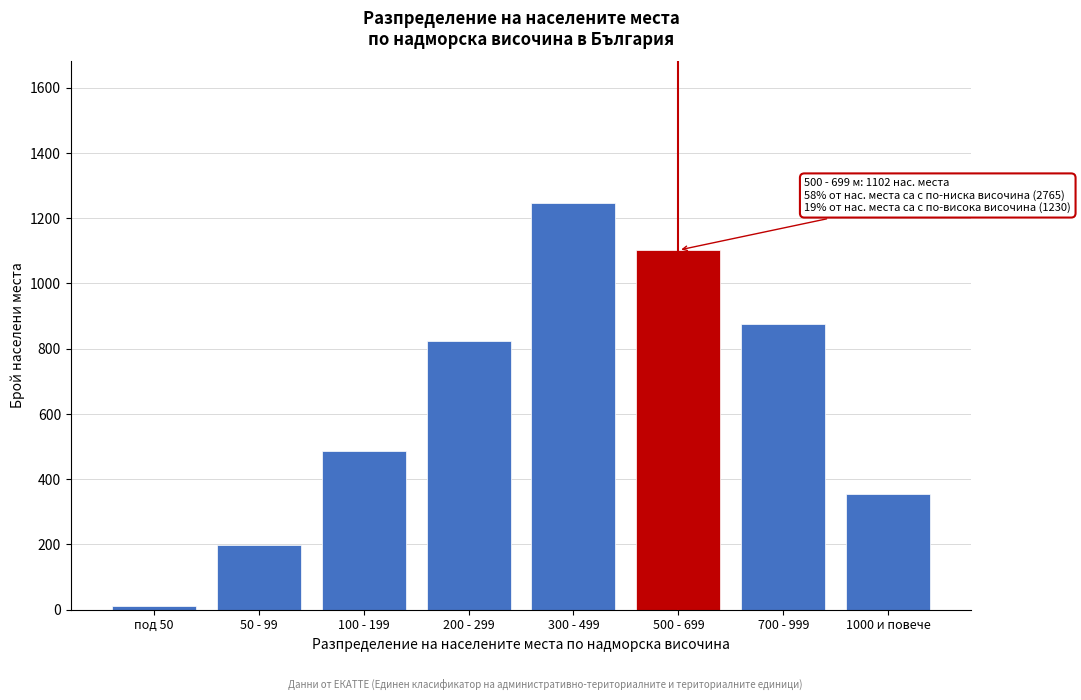

Reading left to right, extract all data points from this chart.

12	198	487	823	1245	1102	876	354